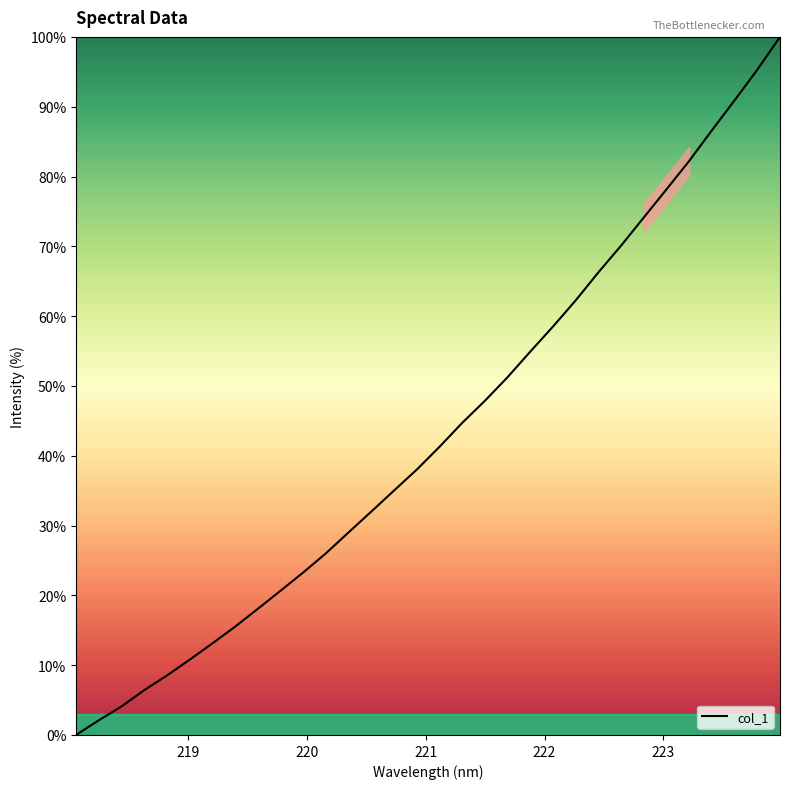

True or false: there are more than 2 points higher than both neighbors.

False